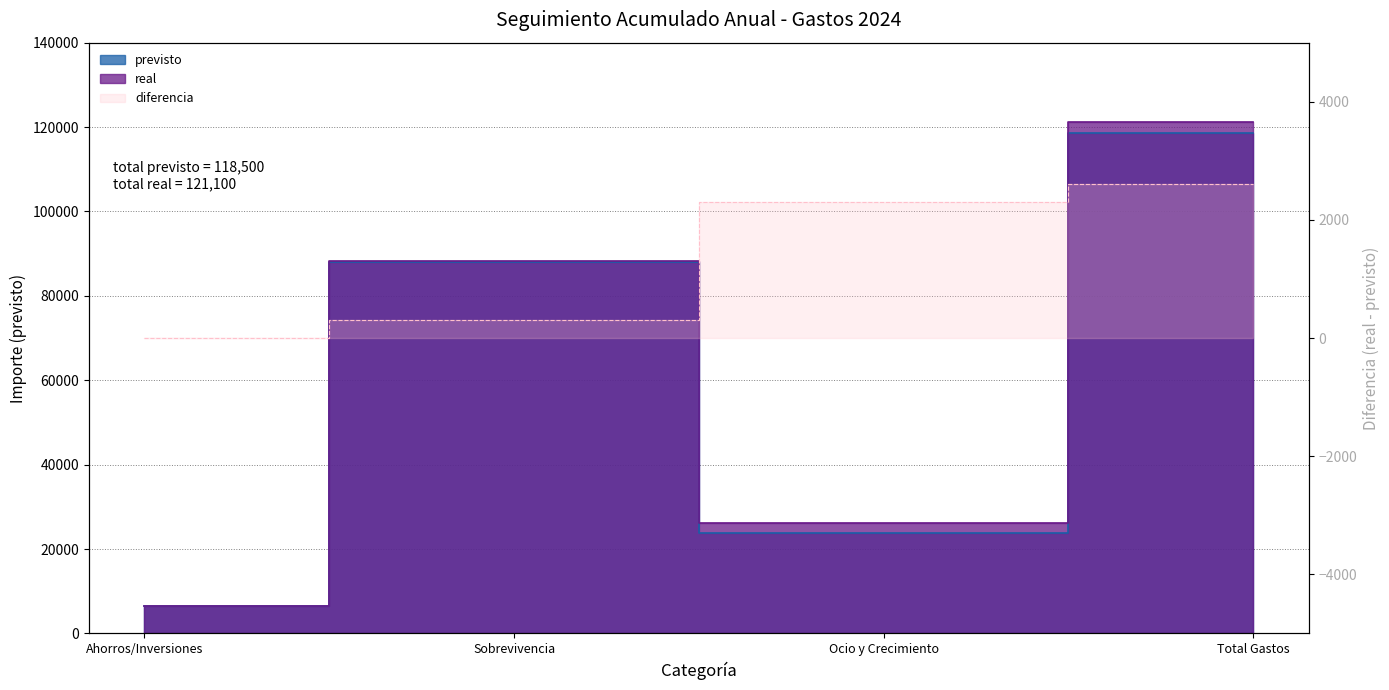

True or false: real and previsto cross at least once.

False